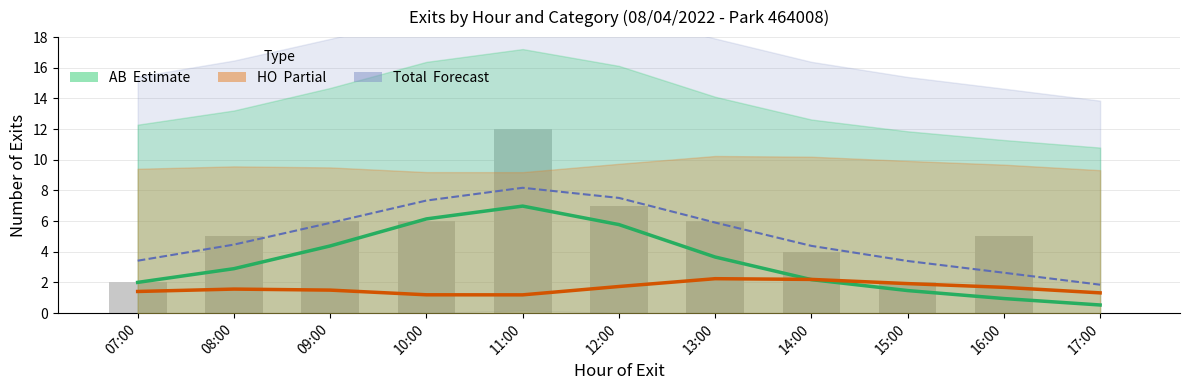

What is the spread (max minus min) of values at 09:00?

4.4